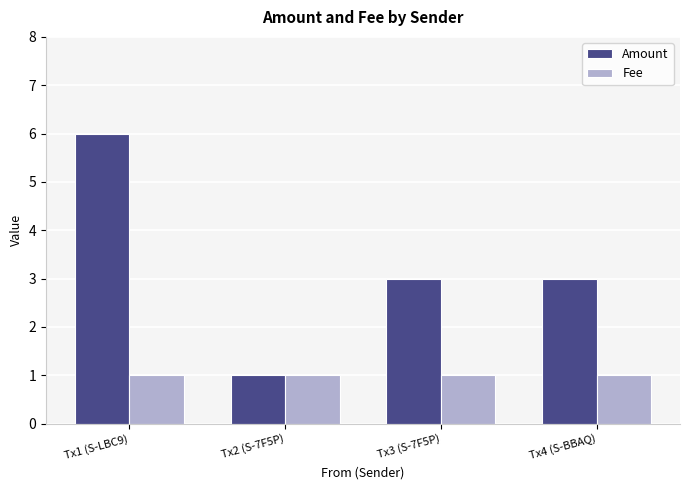

At which category is the sum across all series the highest?

Tx1 (S-LBC9)